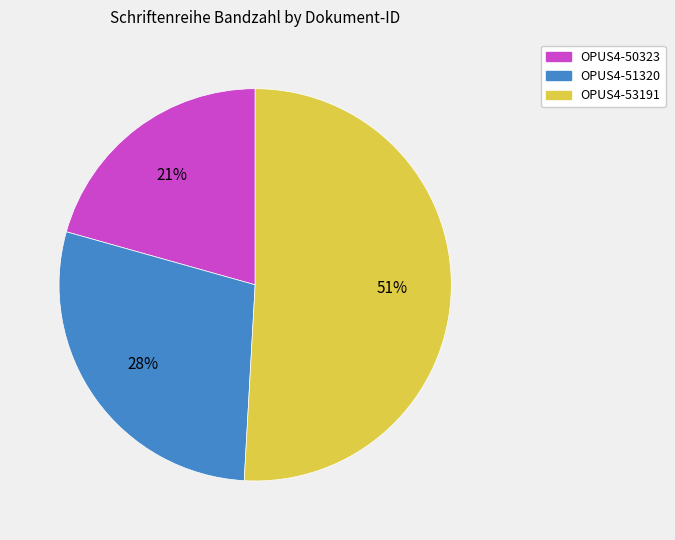

What is the smallest slice in the pie chart?

OPUS4-50323